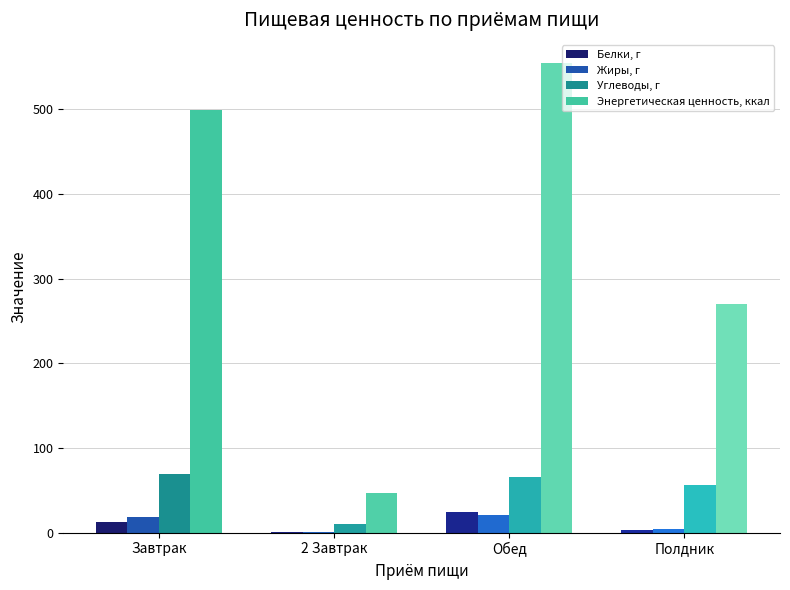

How many distinct data groups are displayed?

4